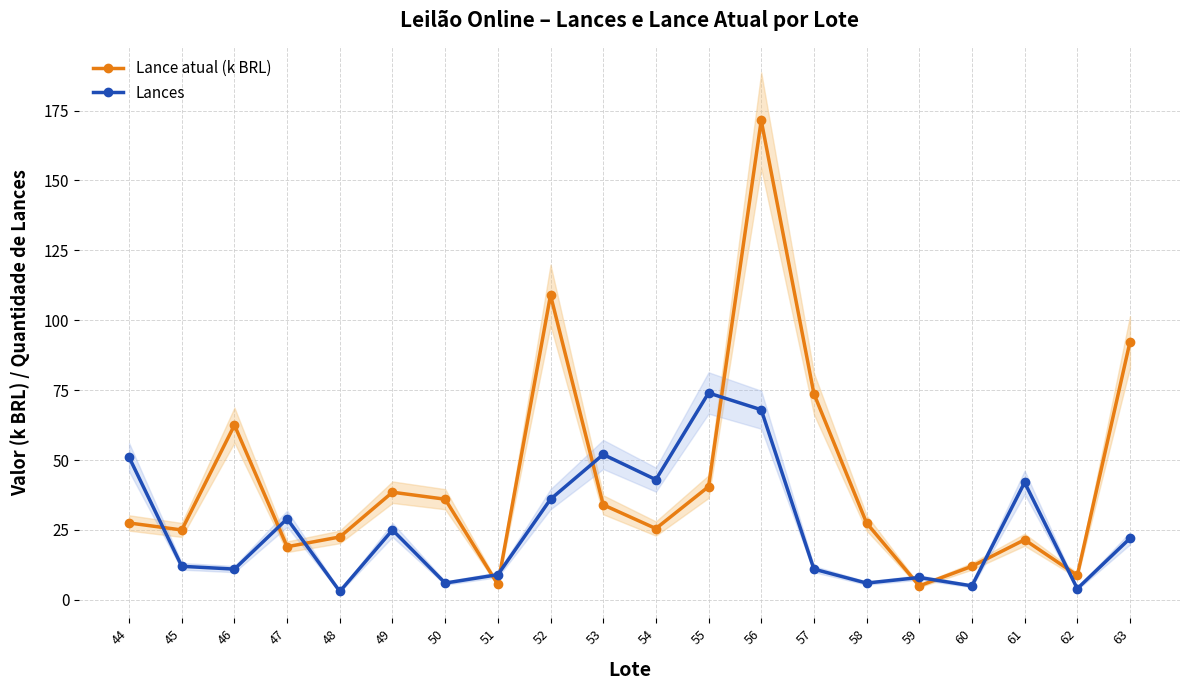

Rank the series by their average value, from highest to lowest.

Lance atual (k BRL), Lances